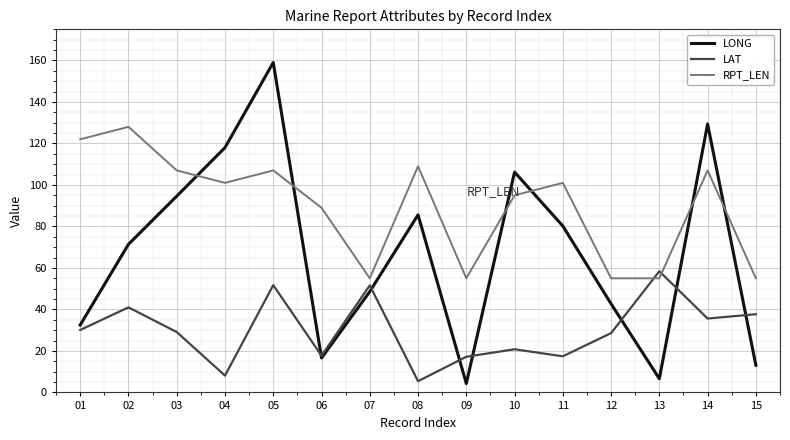

Which series has the widest spread of values?

LONG